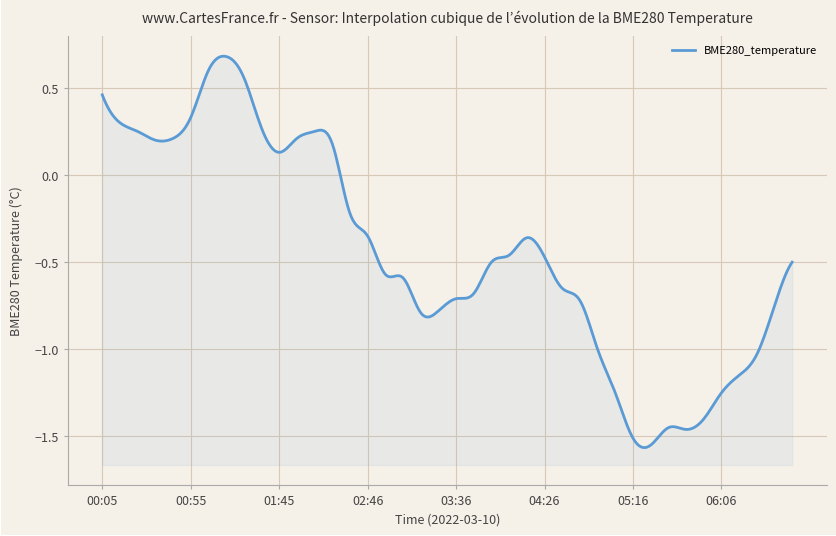

What is the greatest value displayed?

0.7